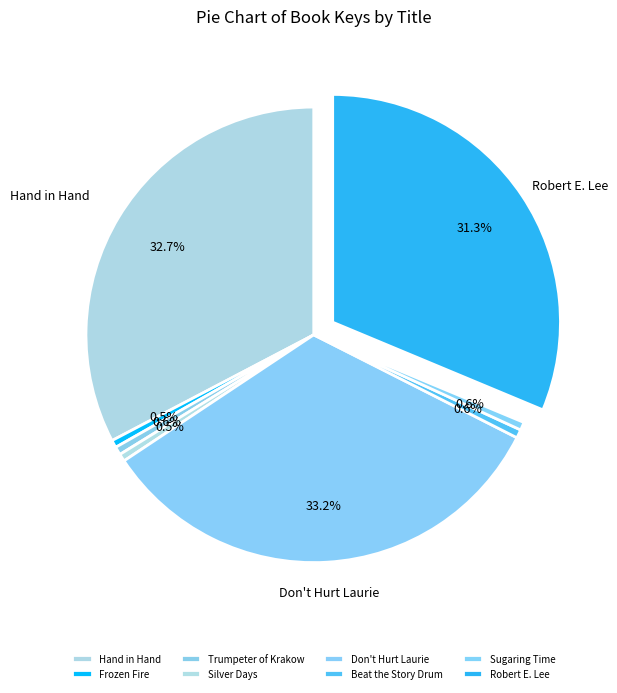

To the nearest percent, what portion does Beat the Story Drum represent?

1%